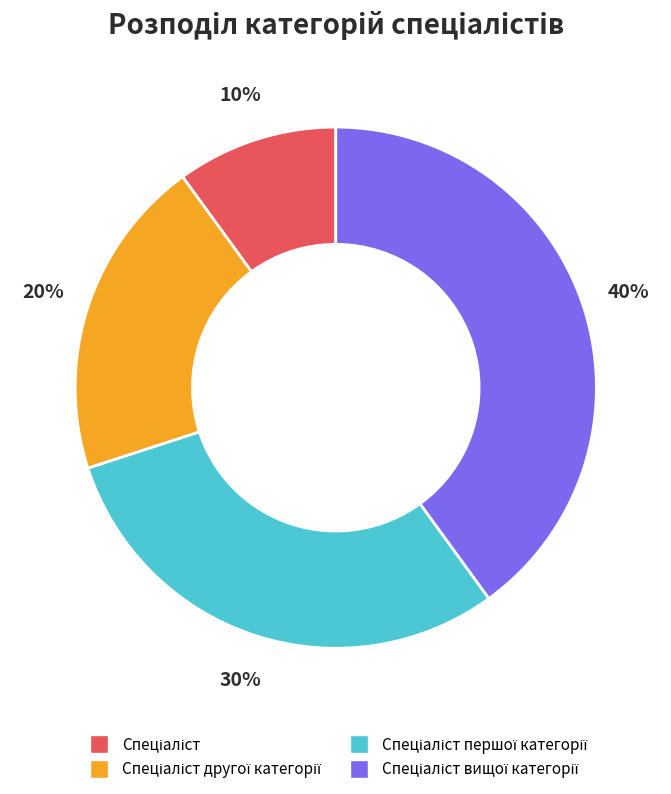

Does any single category account for the majority?

No